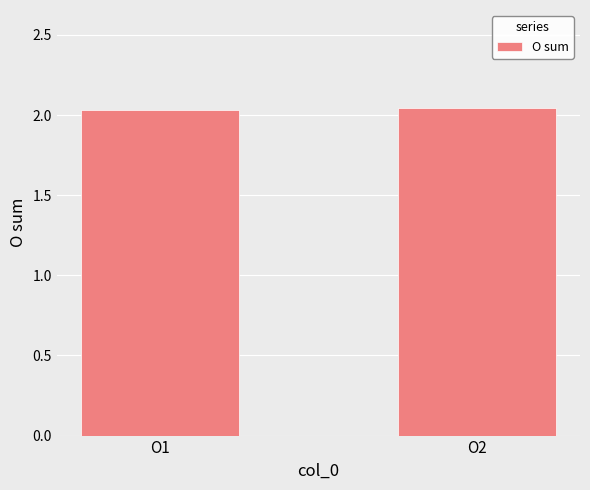

Does the chart contain stacked bars?

No